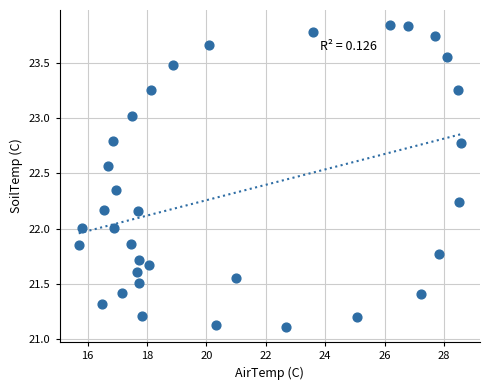

How many points are shown in the scatter plot?

34